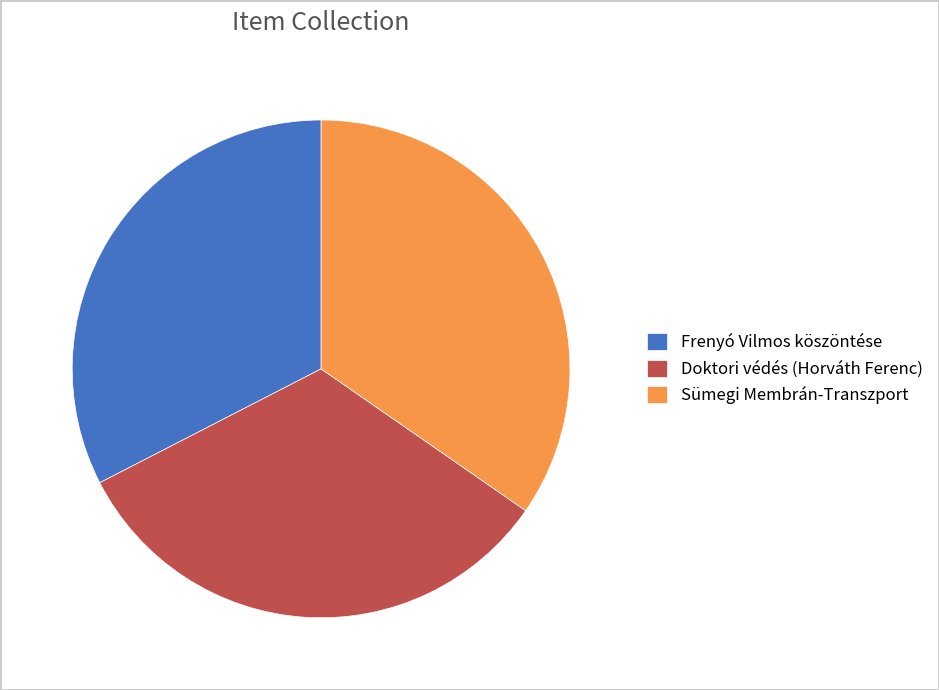

Is there a majority slice in this chart?

No